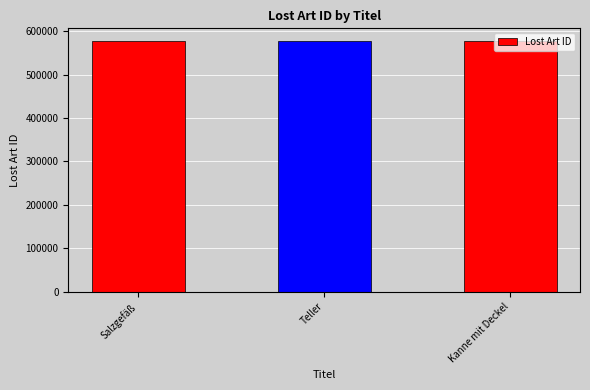

What value does the data have at Kanne mit Deckel?

577957